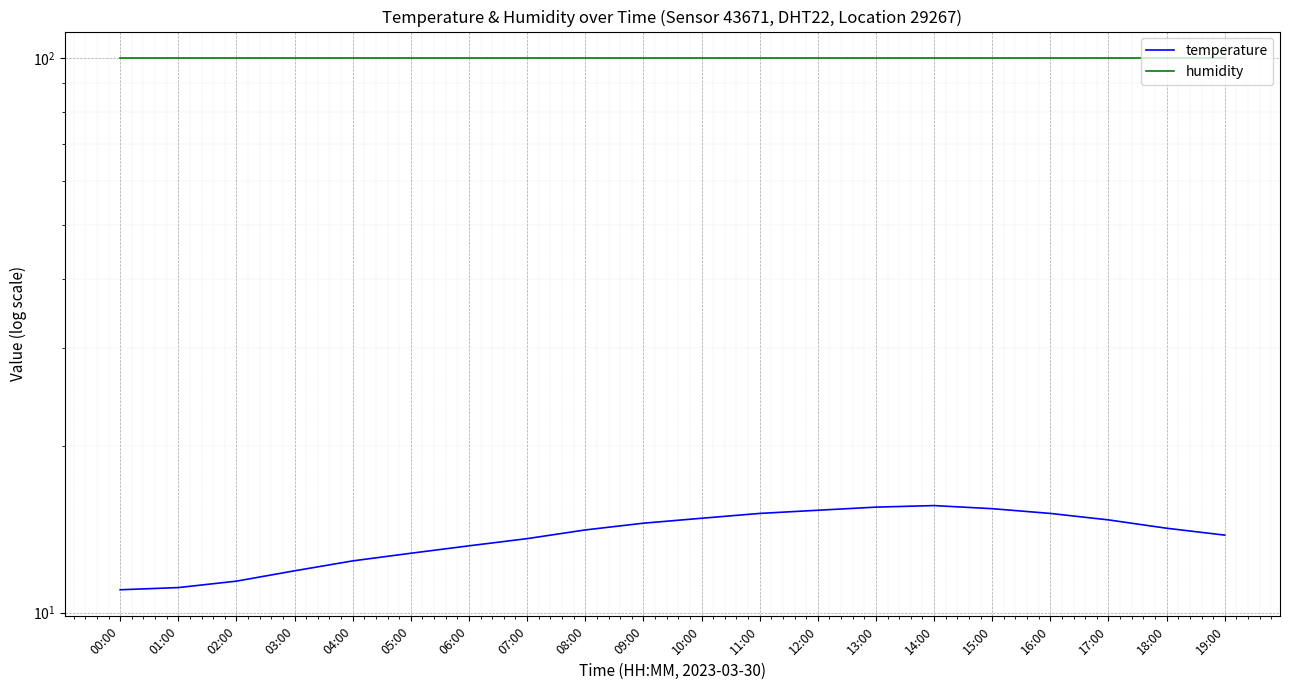

Is the value of temperature at 06:00 greater than the value of humidity at 07:00?

No